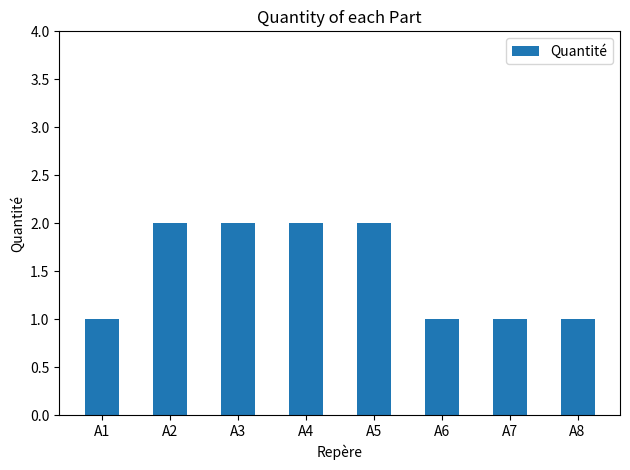

Approximately how many times larger is the value at A1 compared to A6?

1.0